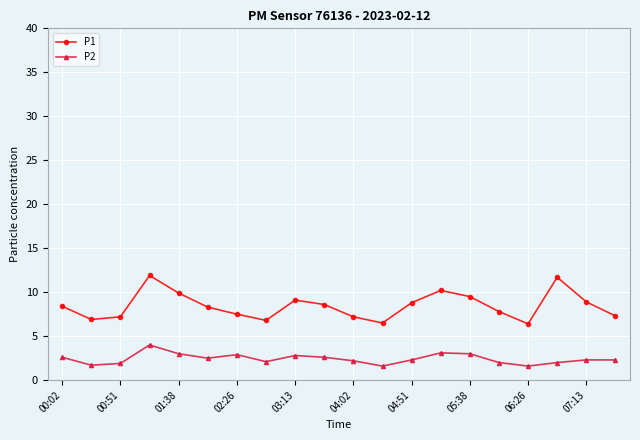

Which series has the largest range (max minus min)?

P1